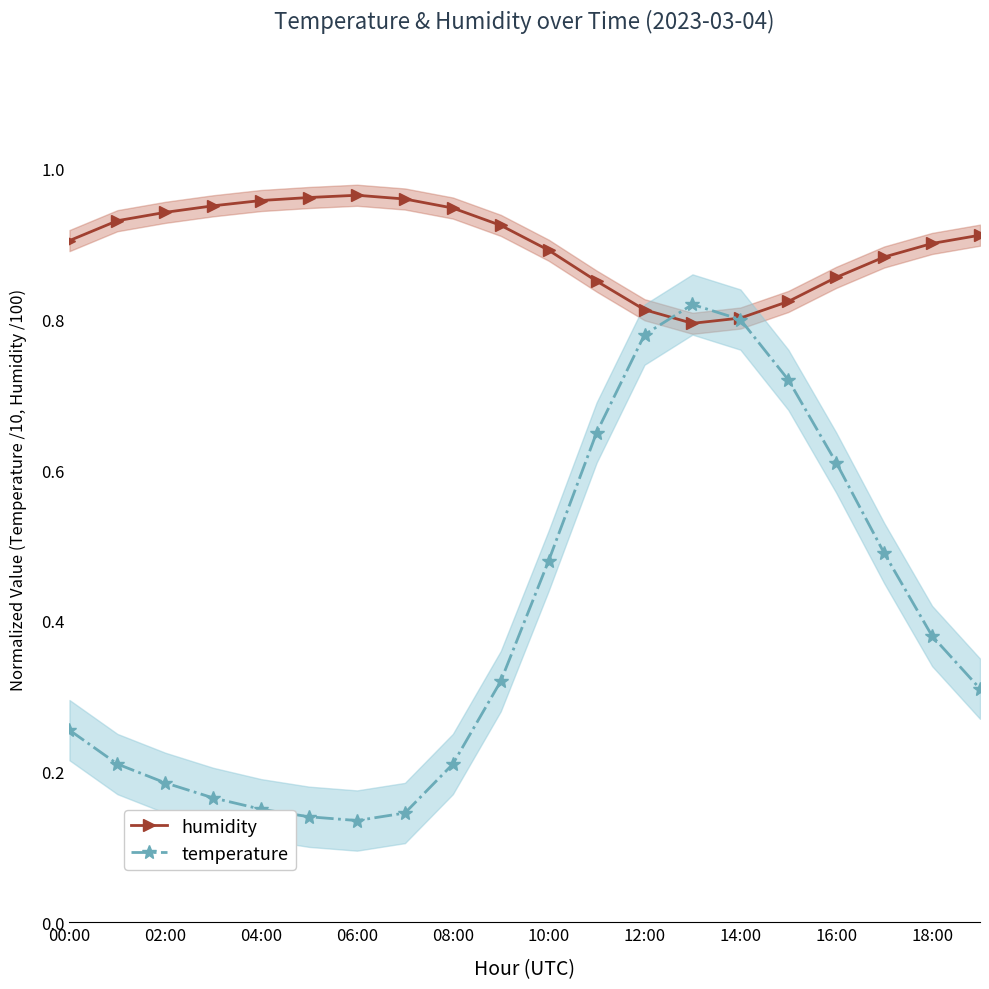

How many lines are shown in the chart?

2